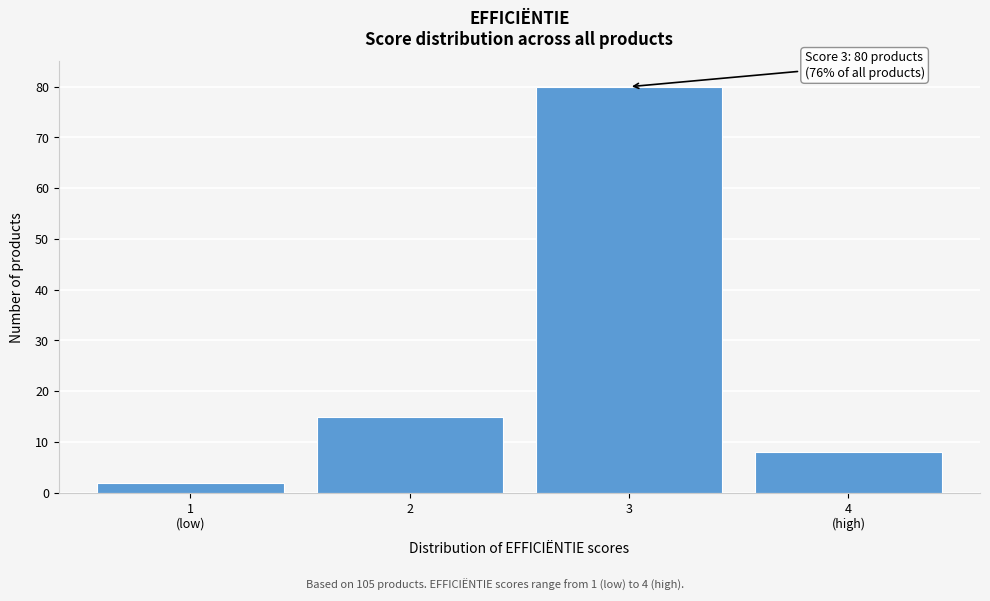

Reading left to right, what are all the values shown in this chart?

2	15	80	8